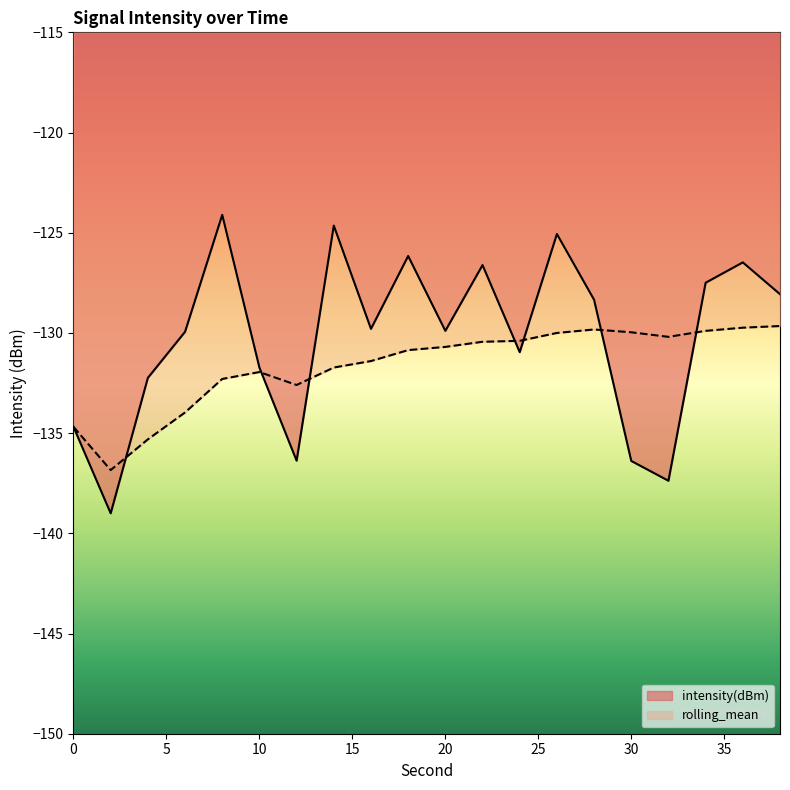

What is the average value of the rolling_mean series?

-131.6